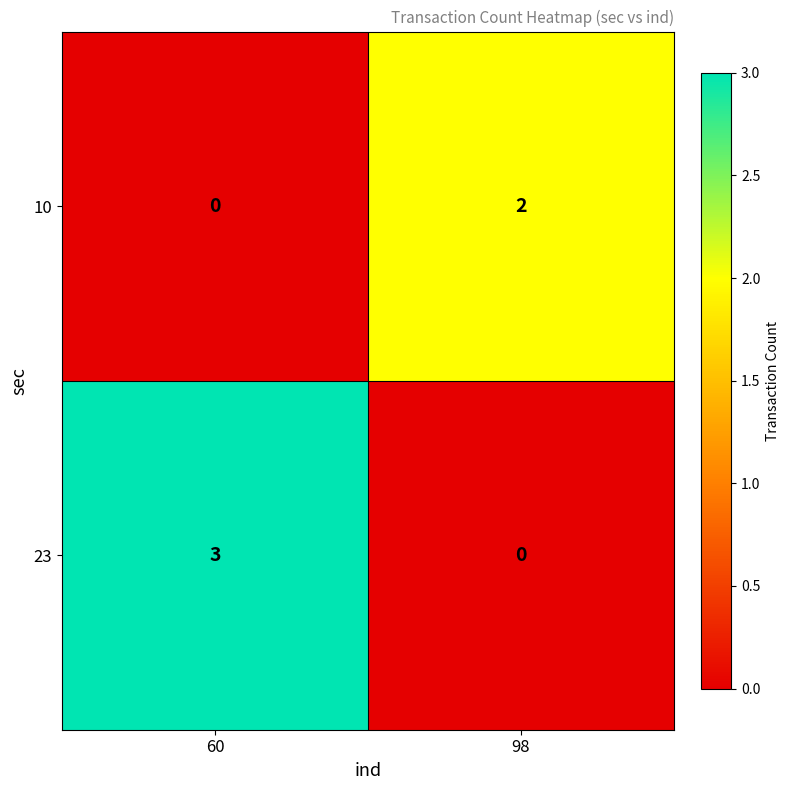

Where is 10 nearest to the value 1?

60